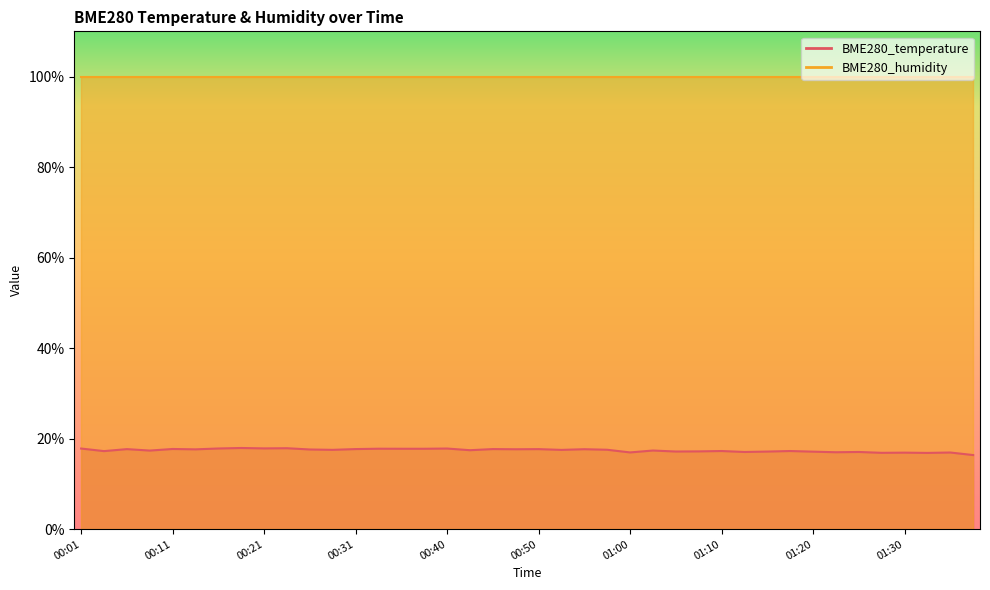

Is this an area chart (filled region under the line)?

No